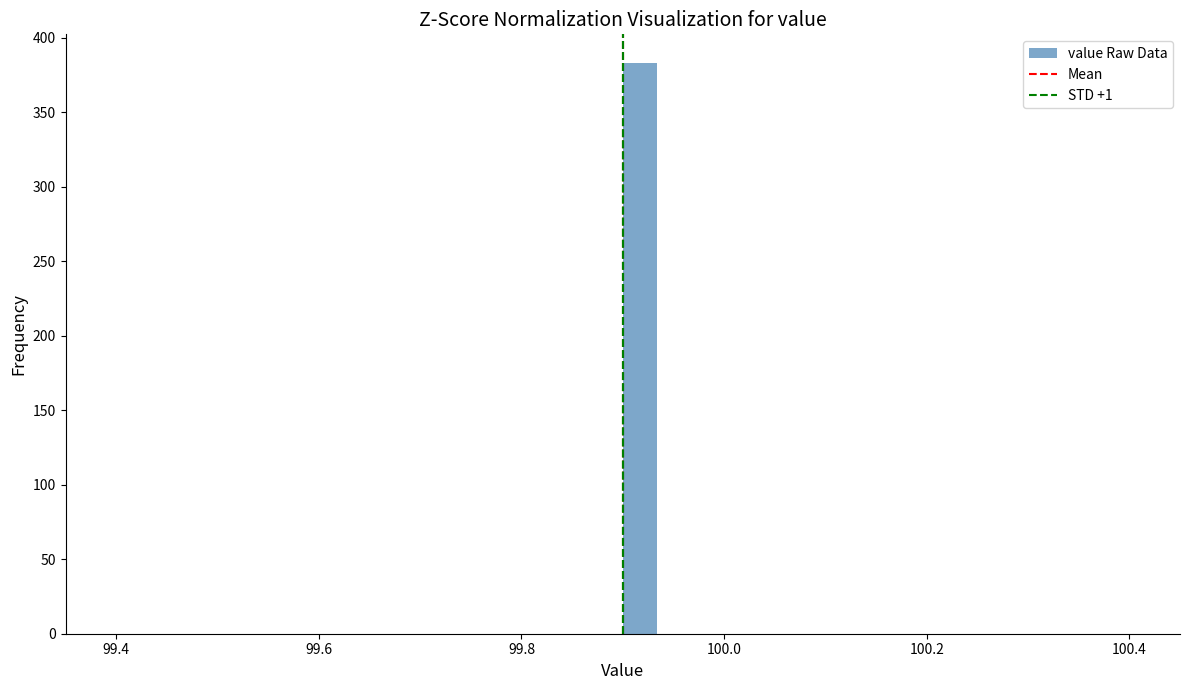

Read against the x-axis, roughly where is the centre of the tallest bar?

99.92